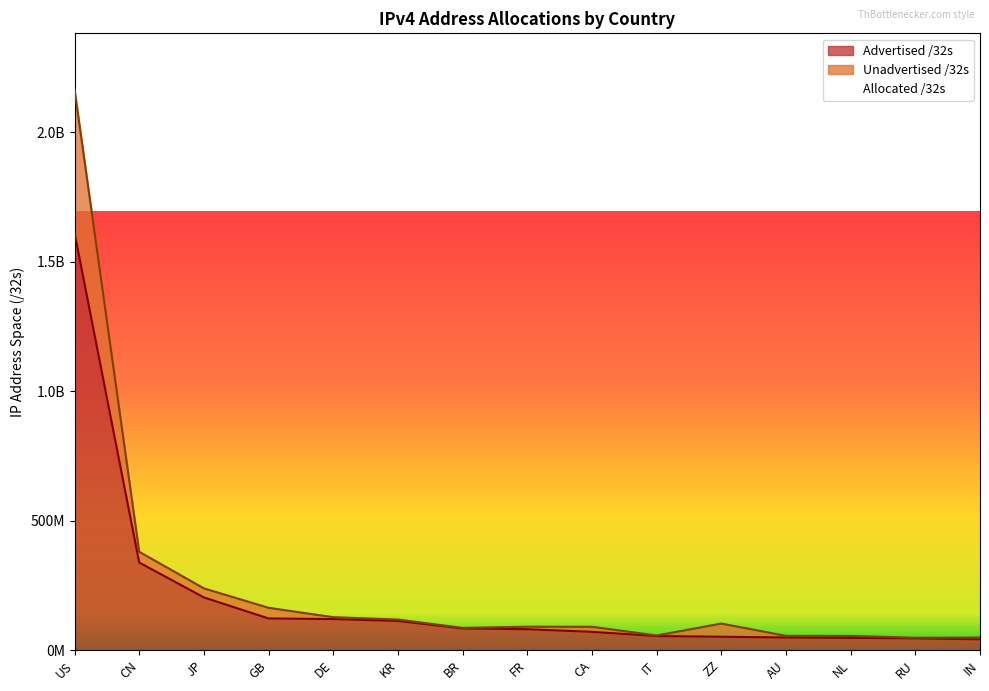

Which has a higher value, FR or ZZ?

FR